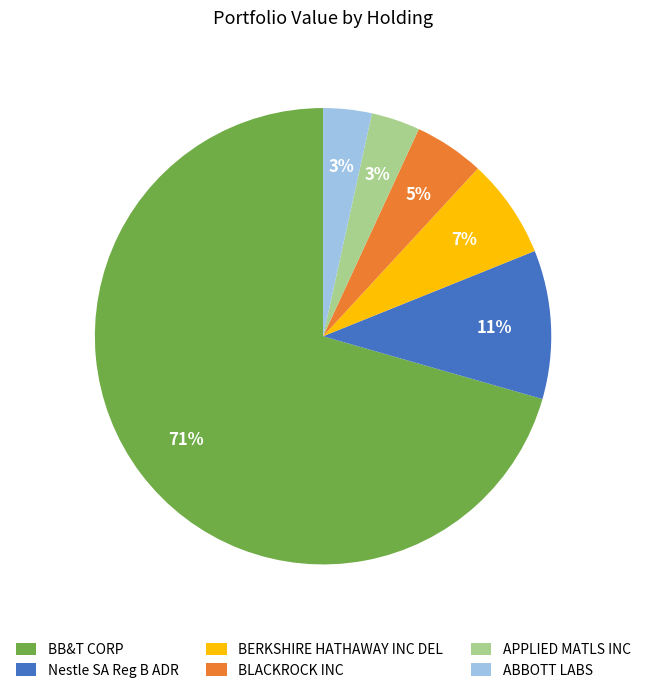

What is the largest slice in the pie chart?

BB&T CORP